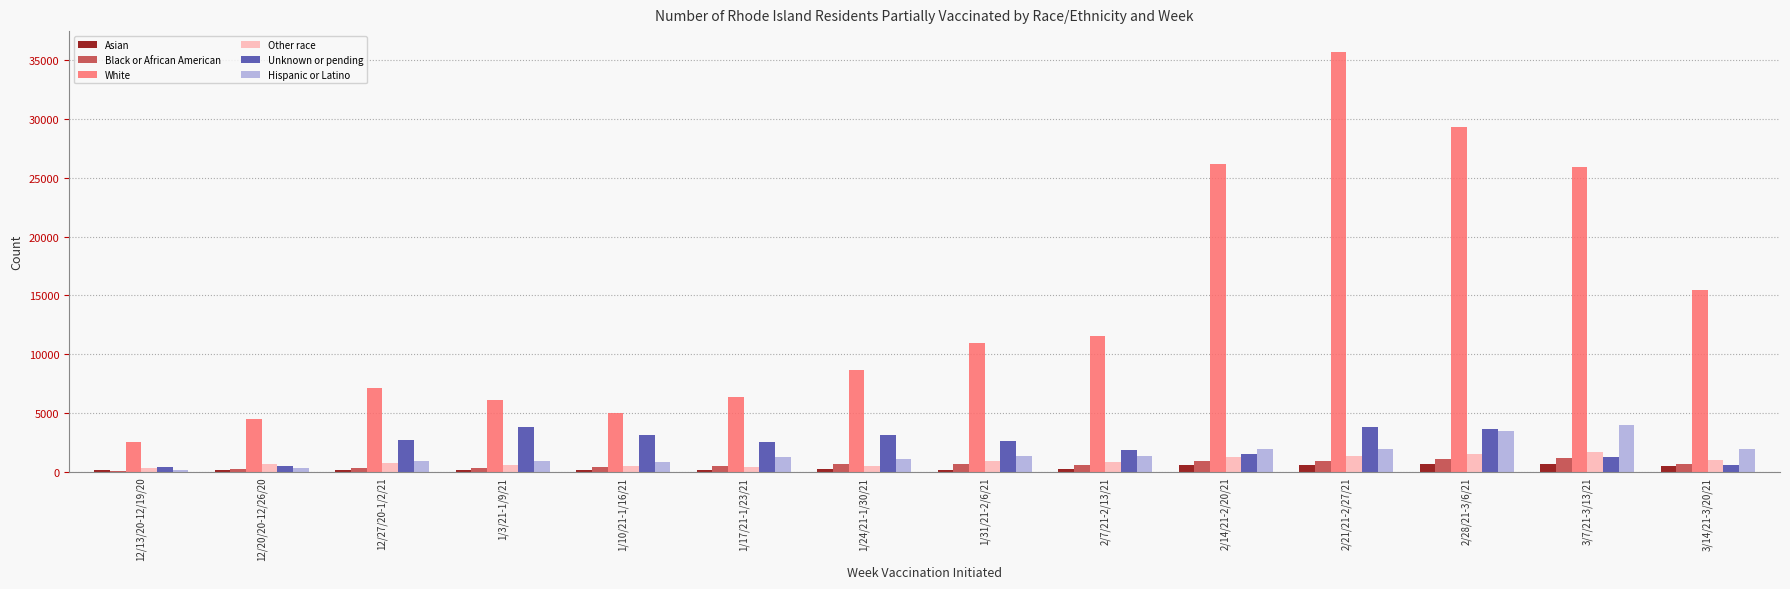

The value of White at 12/20/20-12/26/20 is 2203. True or false?

False